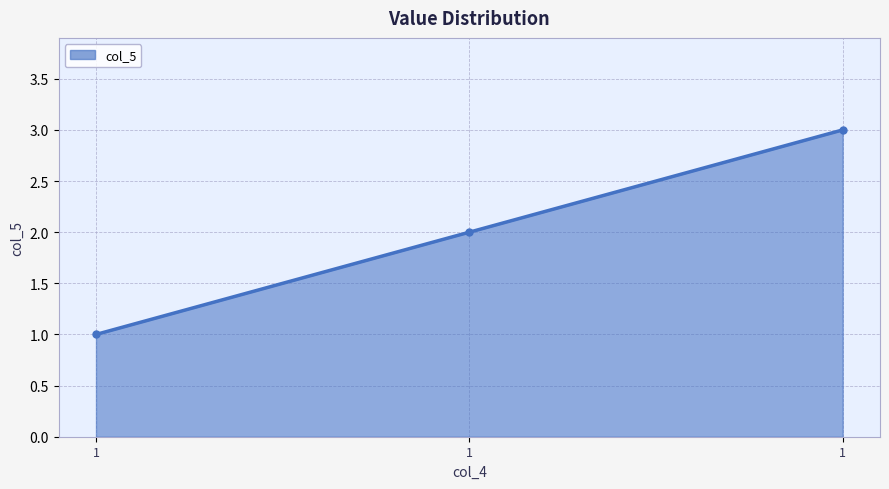

How many values are below 2?

1